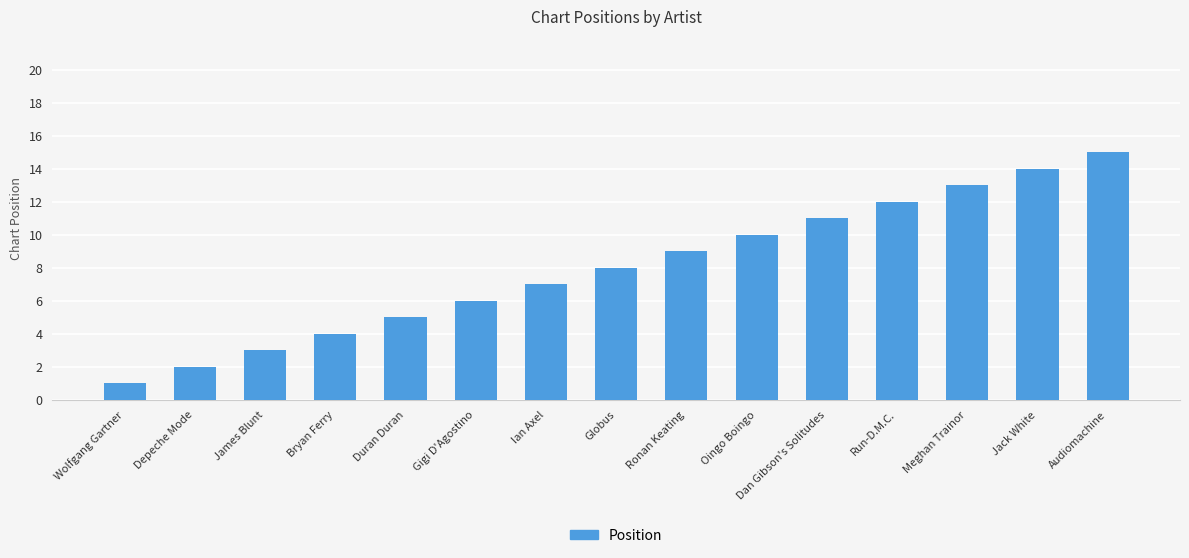

What is the ratio of the value at Ronan Keating to the value at Depeche Mode?

4.5